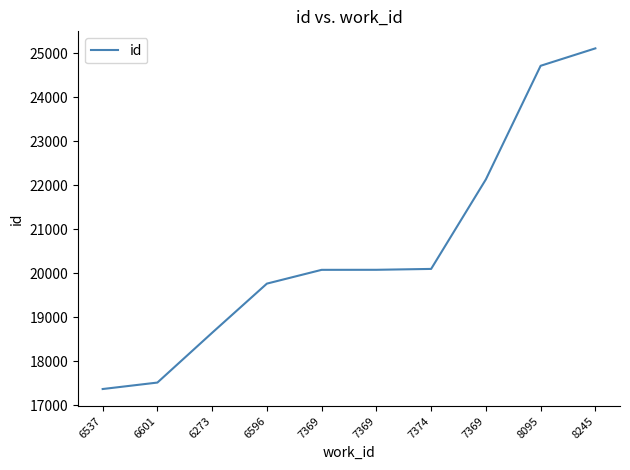

Does the chart display data point markers on the line(s)?

No